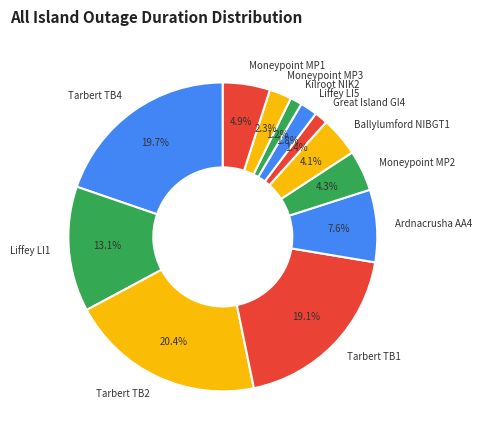

The Great Island GI4 slice represents 8% of the pie. True or false?

False